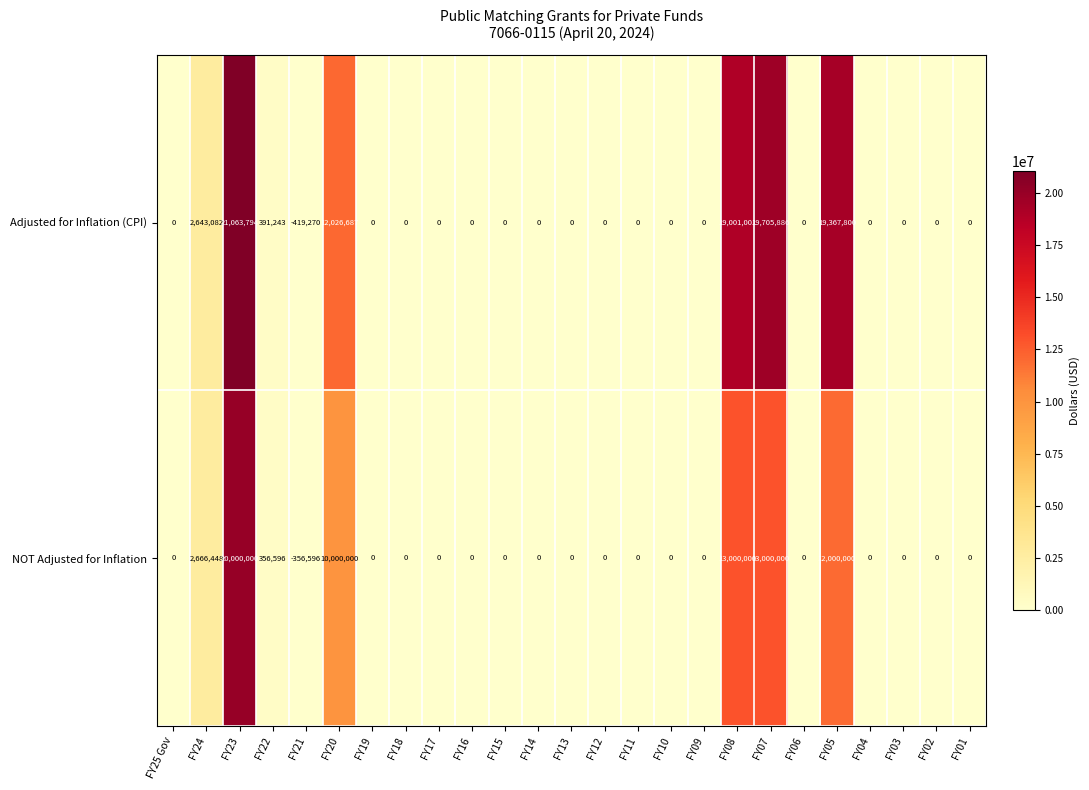

Which series changed the most between FY25 Gov and FY20?

Adjusted for Inflation (CPI)